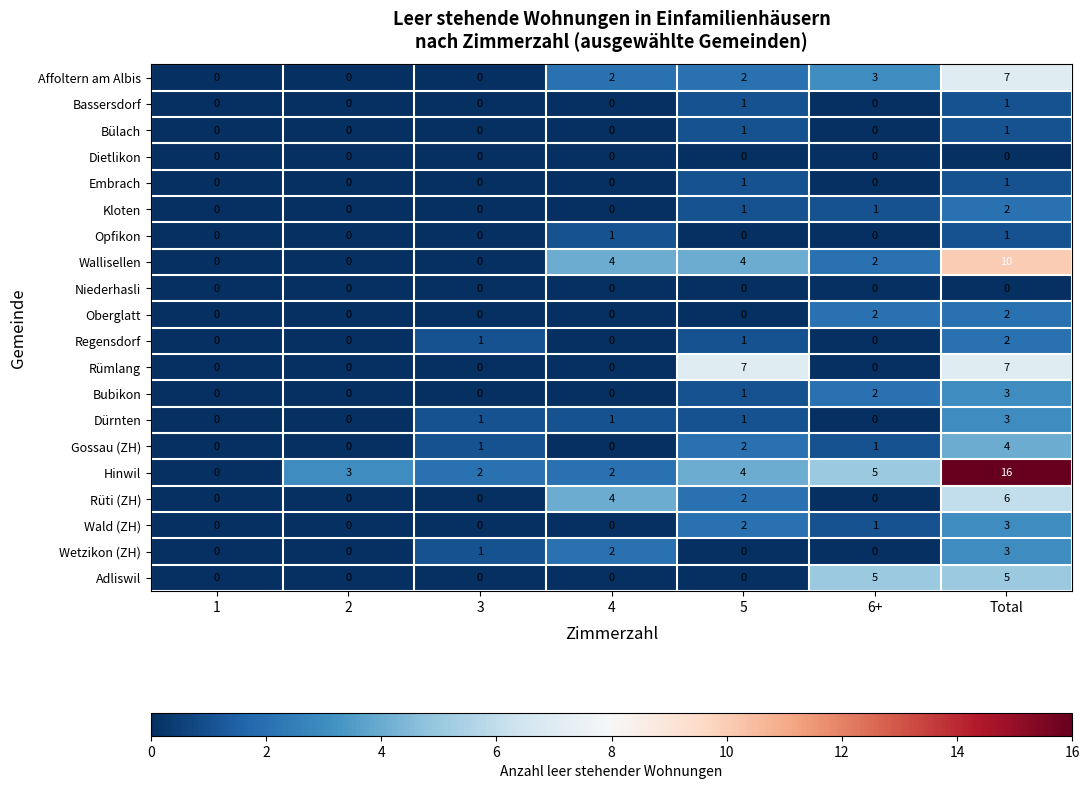

Which series has the largest total across all categories?

Hinwil